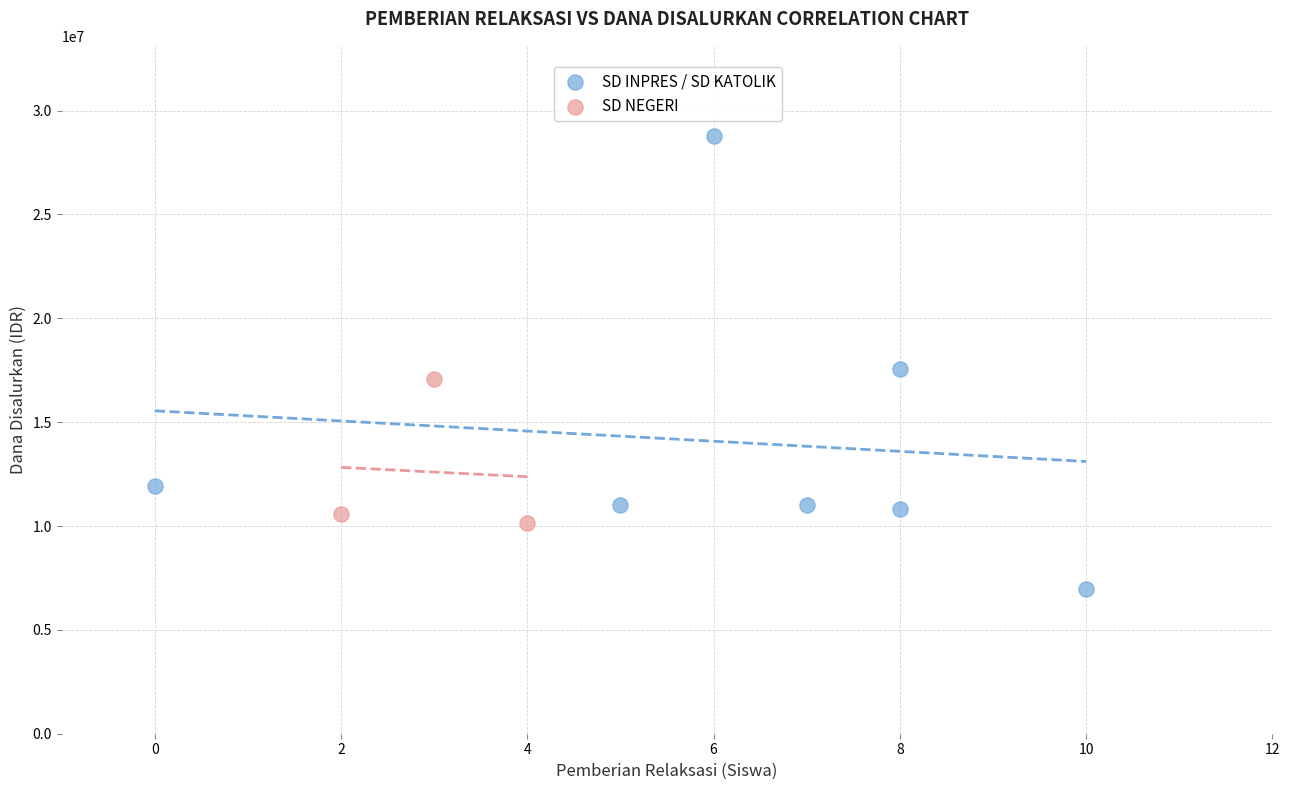

Which series reaches the minimum Y coordinate?

SD INPRES / SD KATOLIK